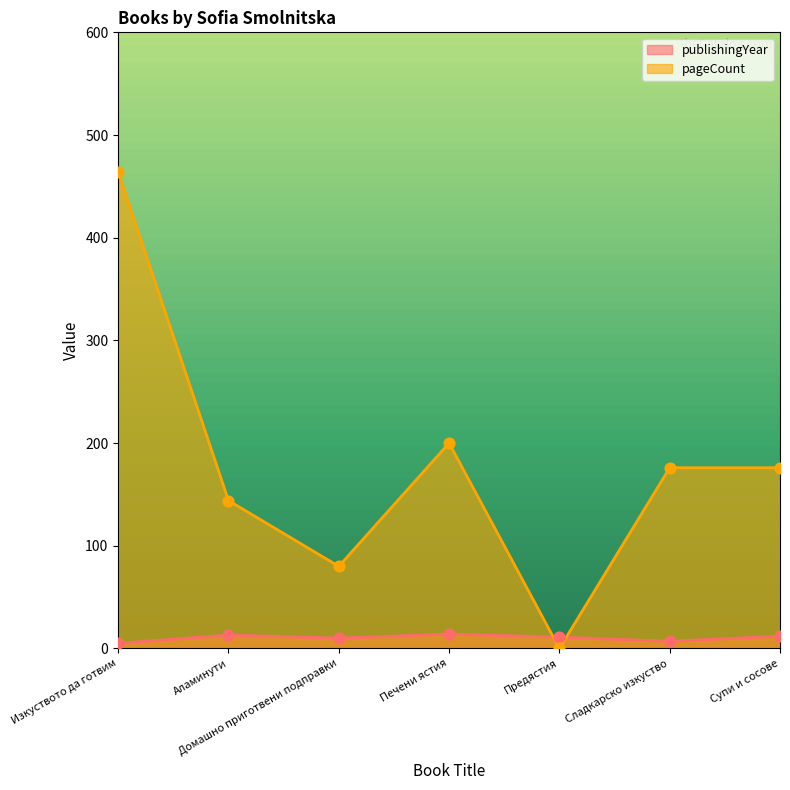

At which category is the sum across all series the highest?

Изкуството да готвим